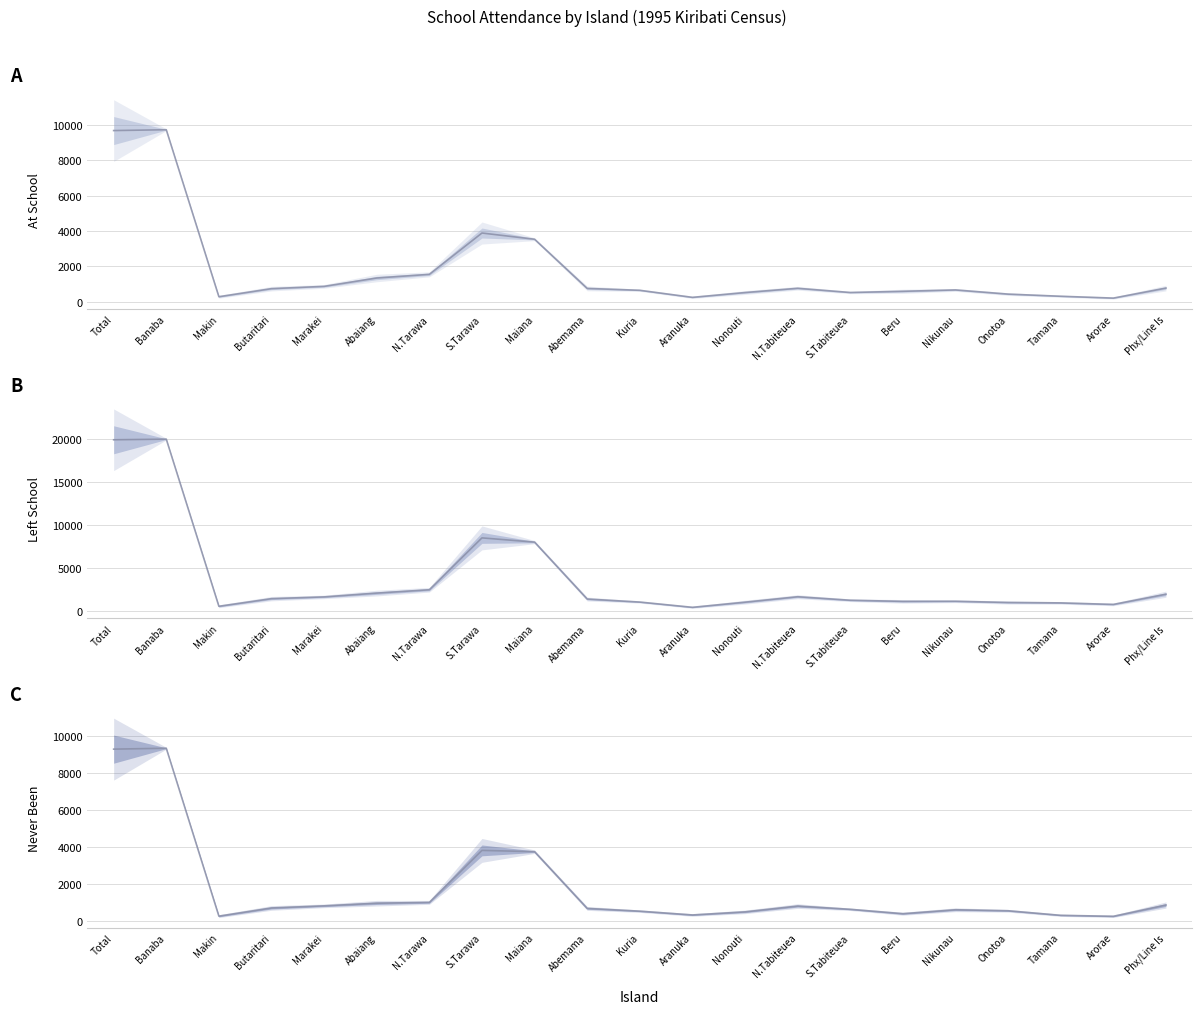

What position from the left is Tamana?

19